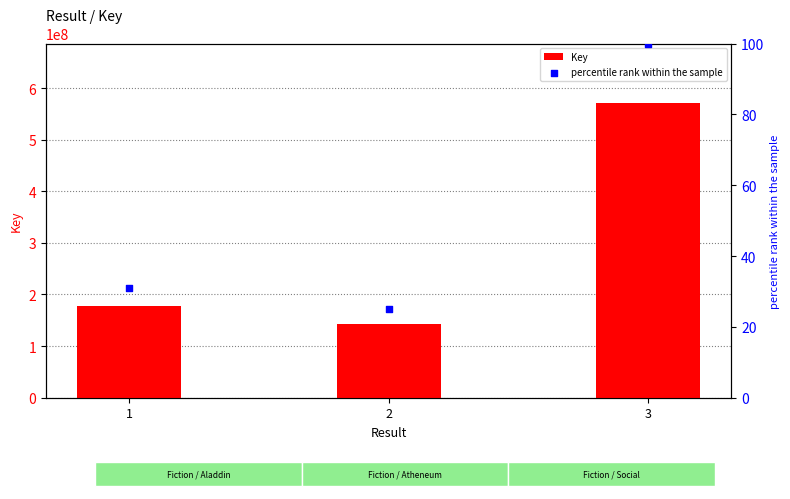

At how many categories does at least one series exceed 303592373?

1